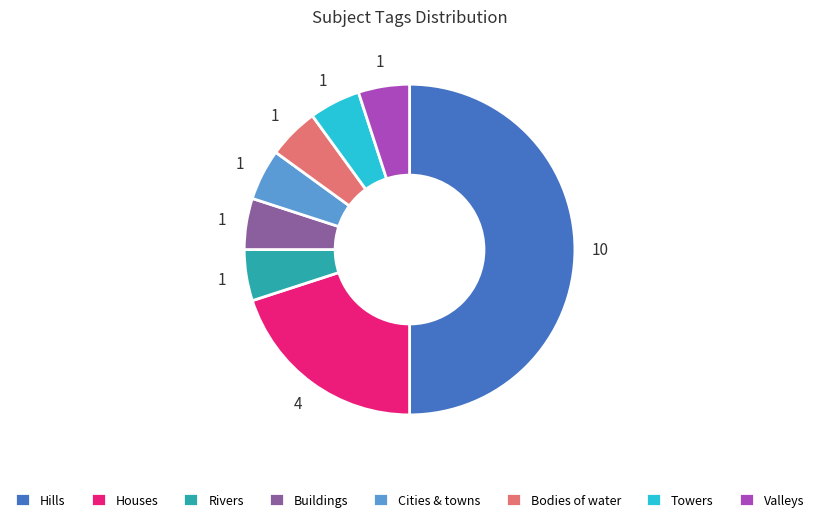

How many slices are in this pie chart?

8